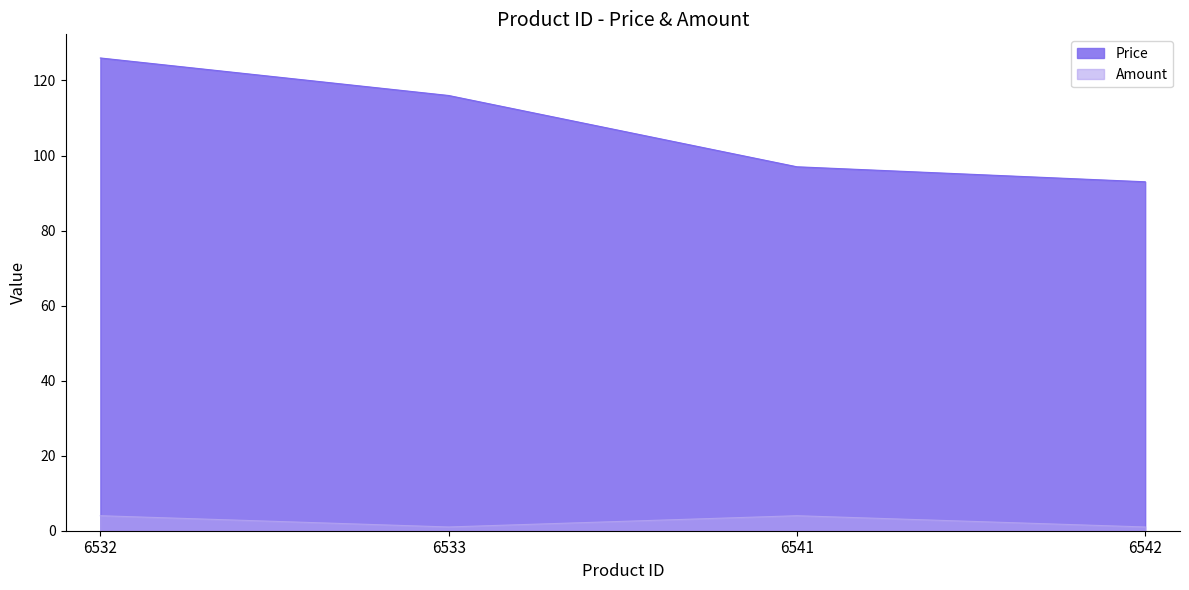

What is the total value across all series at 6533?

117